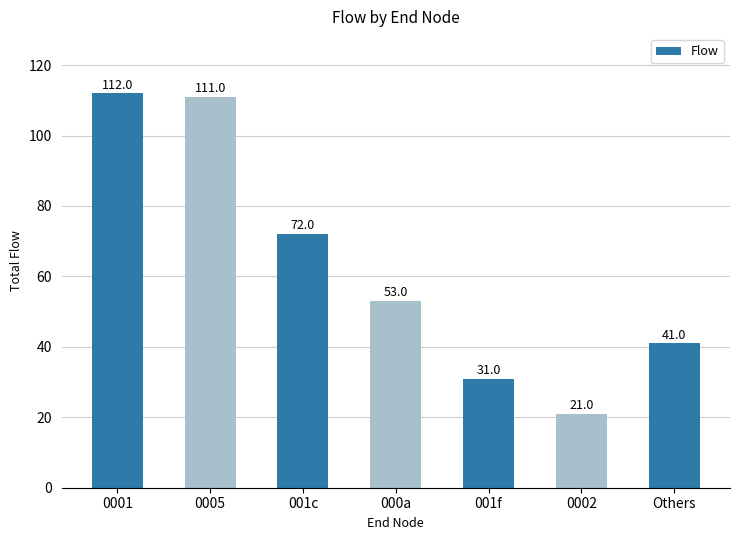

What is the label of the 1st bar from the right?

Others